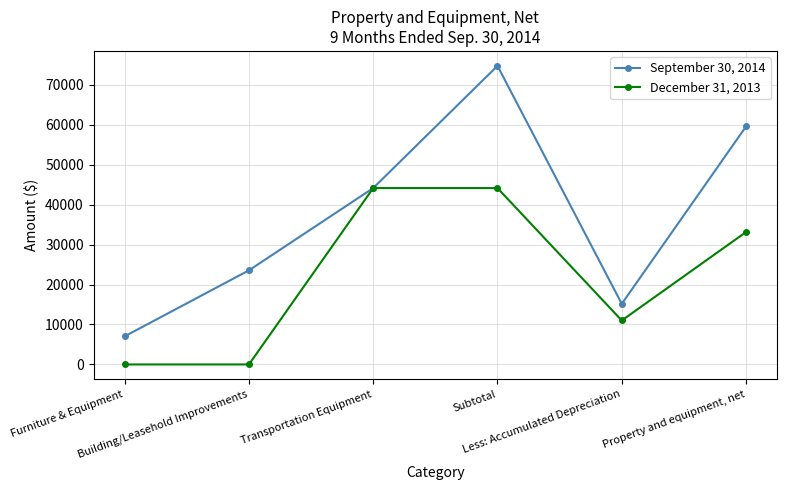

Which series has the widest spread of values?

September 30, 2014